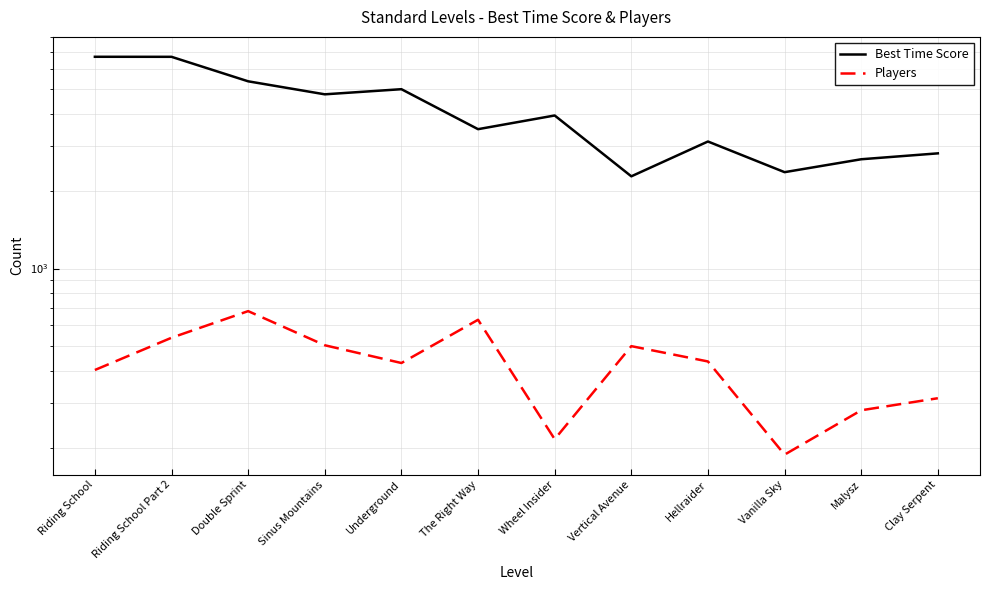

What is the total value across all series at Hellraider?

3562